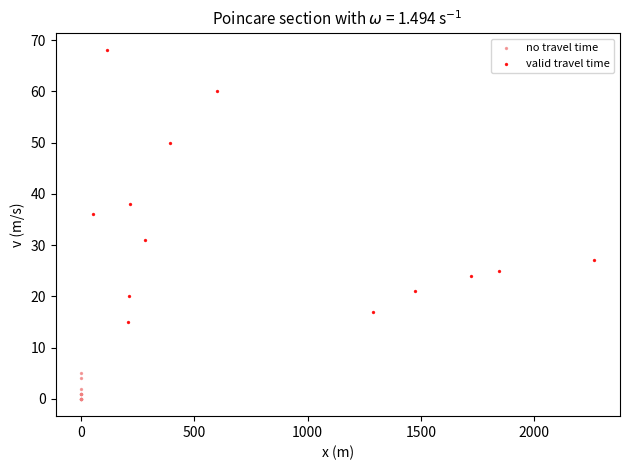

Which series contains the lowest Y value?

no travel time